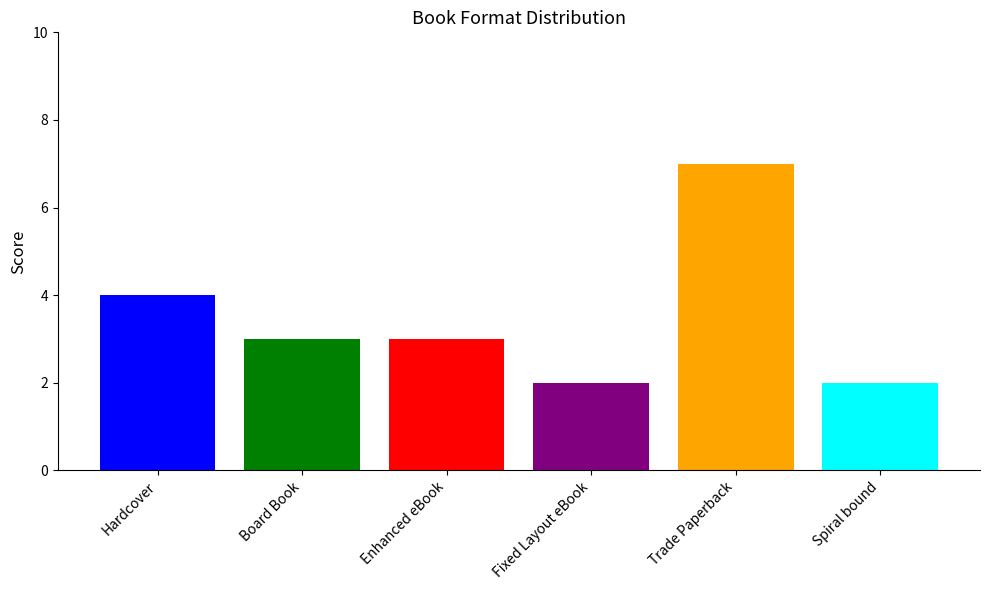

What is the maximum value shown in the chart?

7